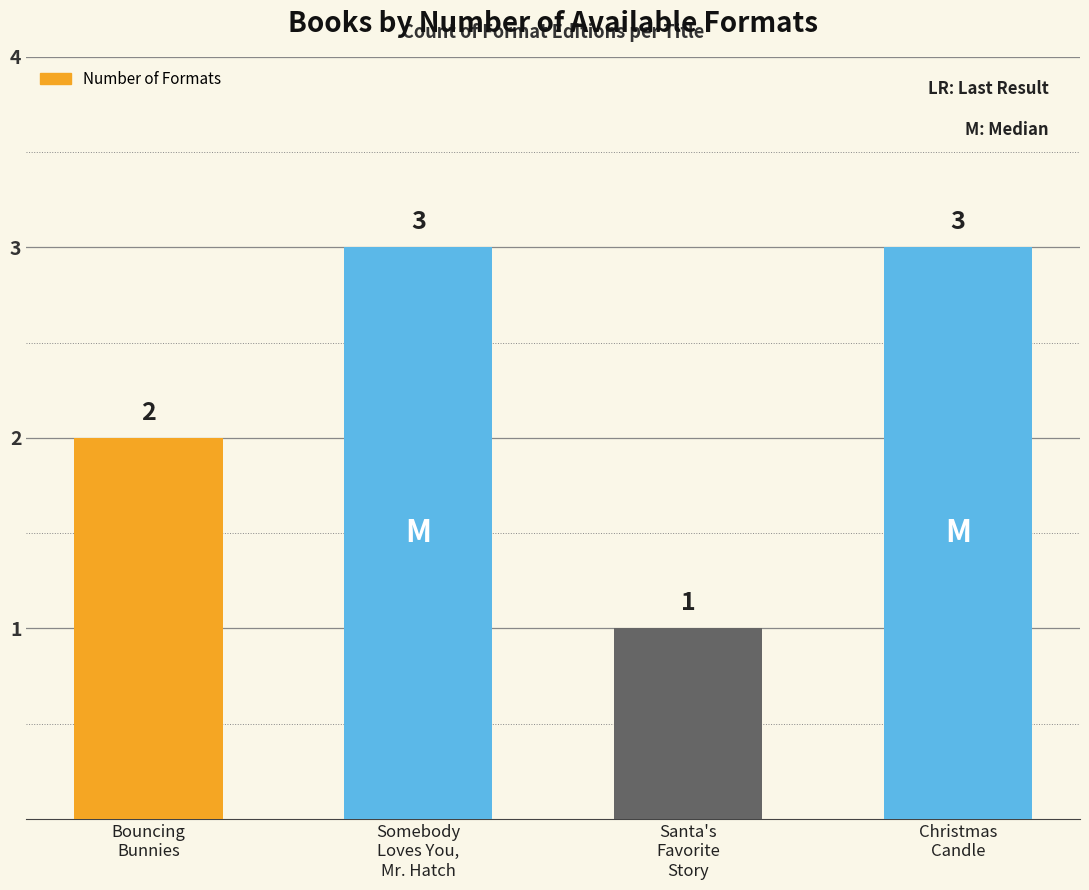

What is the average value?

2